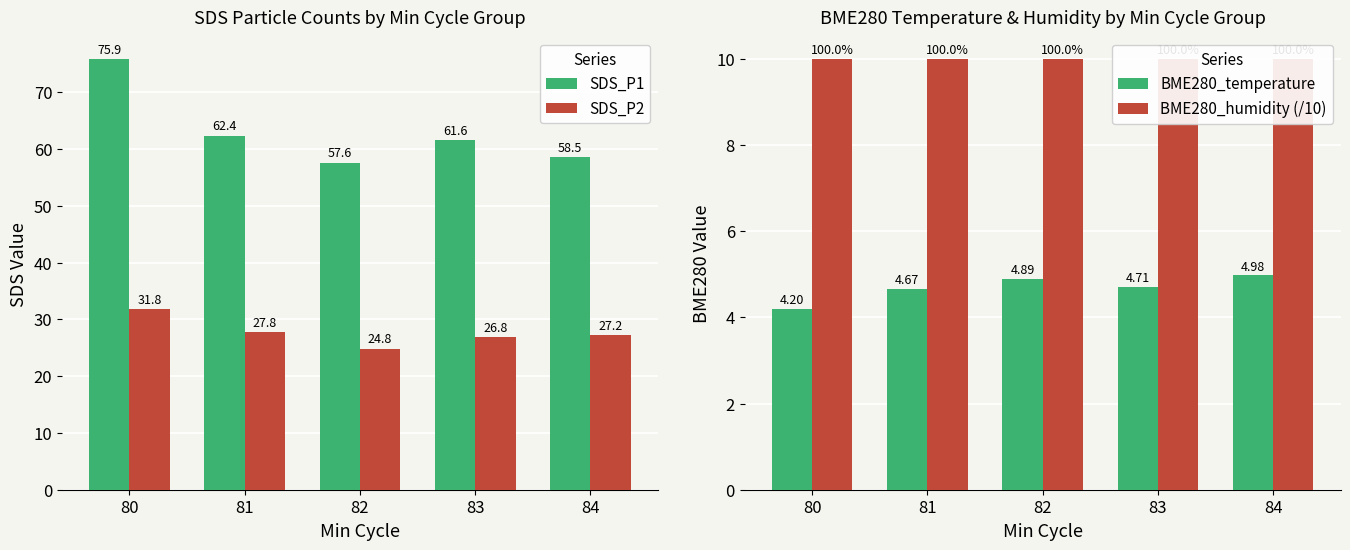

Reading left to right, what are all the values shown in this chart?

SDS_P1: 80=75.9	81=62.4	82=57.6	83=61.6	84=58.5
SDS_P2: 80=31.8	81=27.8	82=24.8	83=26.8	84=27.2
BME280_temperature: 80=4.2	81=4.7	82=4.9	83=4.7	84=5.0
BME280_humidity (/10): 80=10.0	81=10.0	82=10.0	83=10.0	84=10.0